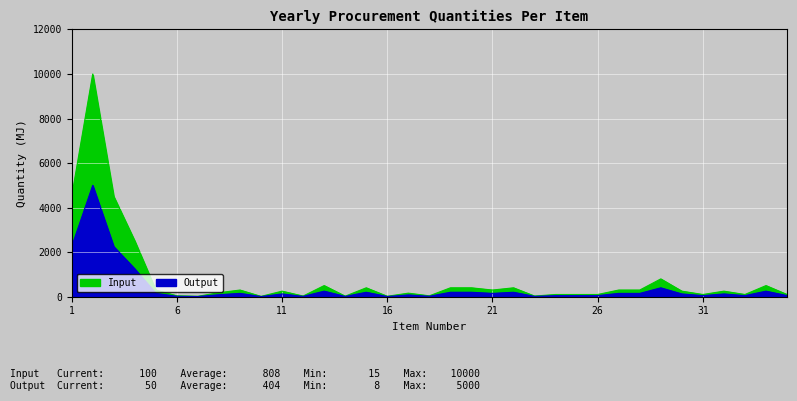

Rank the series by their average value, from highest to lowest.

Input, Output